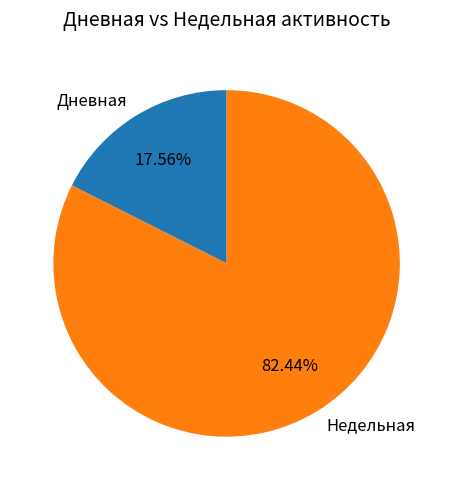

Between Дневная and Недельная, which is larger?

Недельная